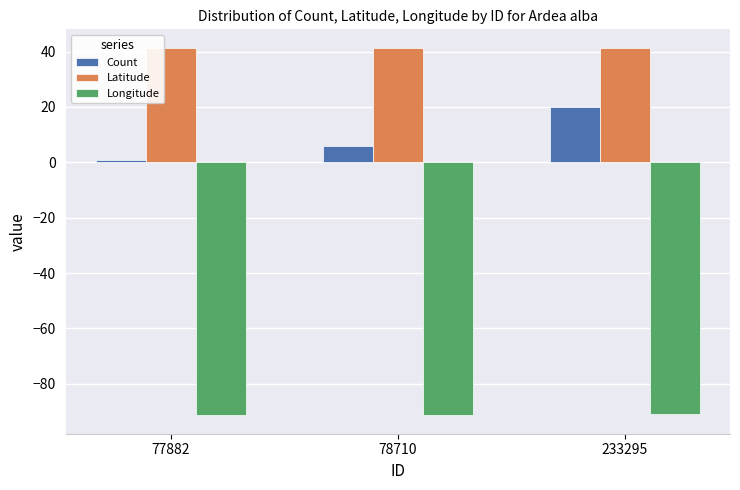

Between 77882 and 78710, which series saw the biggest shift?

Count